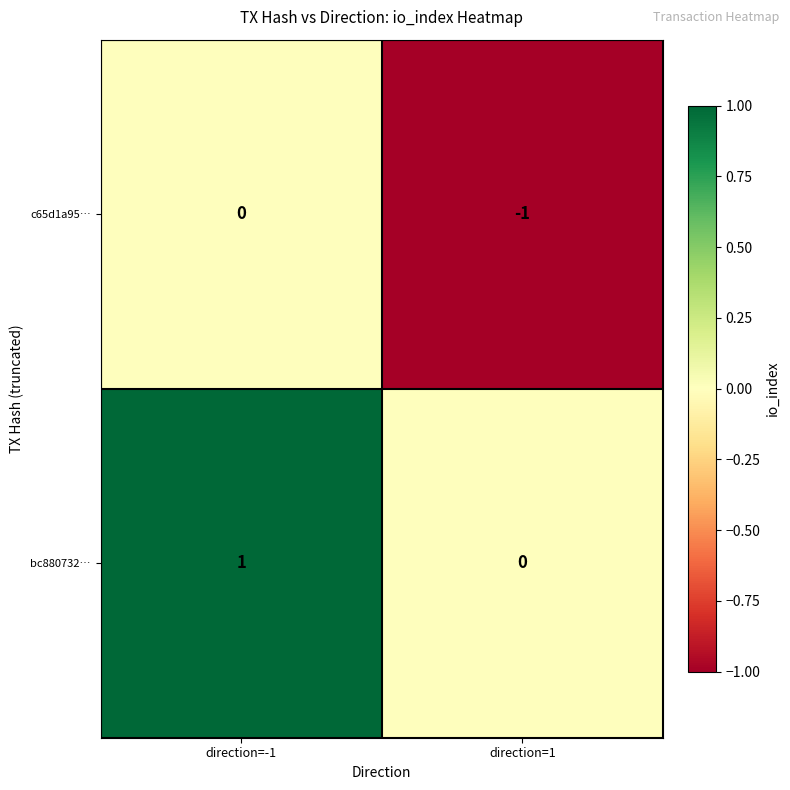

The bc880732… series shows 1 at direction=-1. True or false?

True